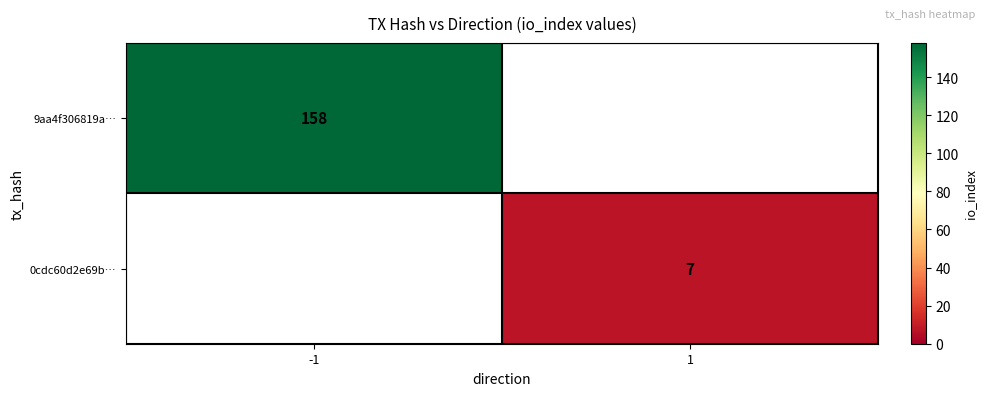

At how many categories does at least one series exceed 149?

1